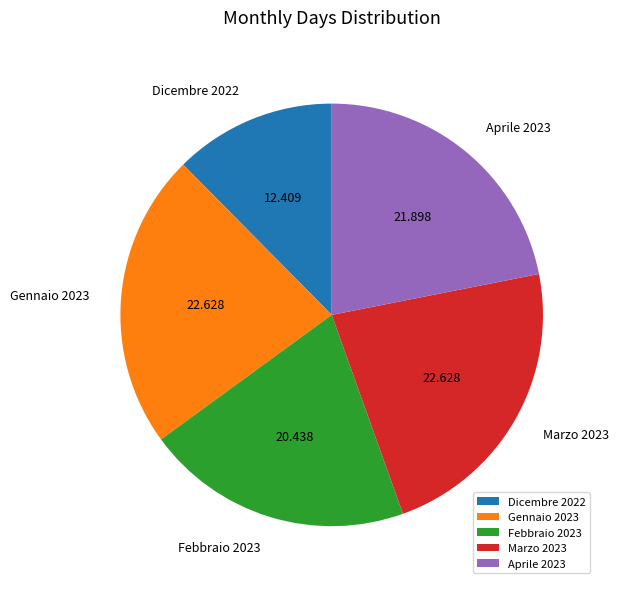

Does Febbraio 2023 account for over 50% of the chart?

No